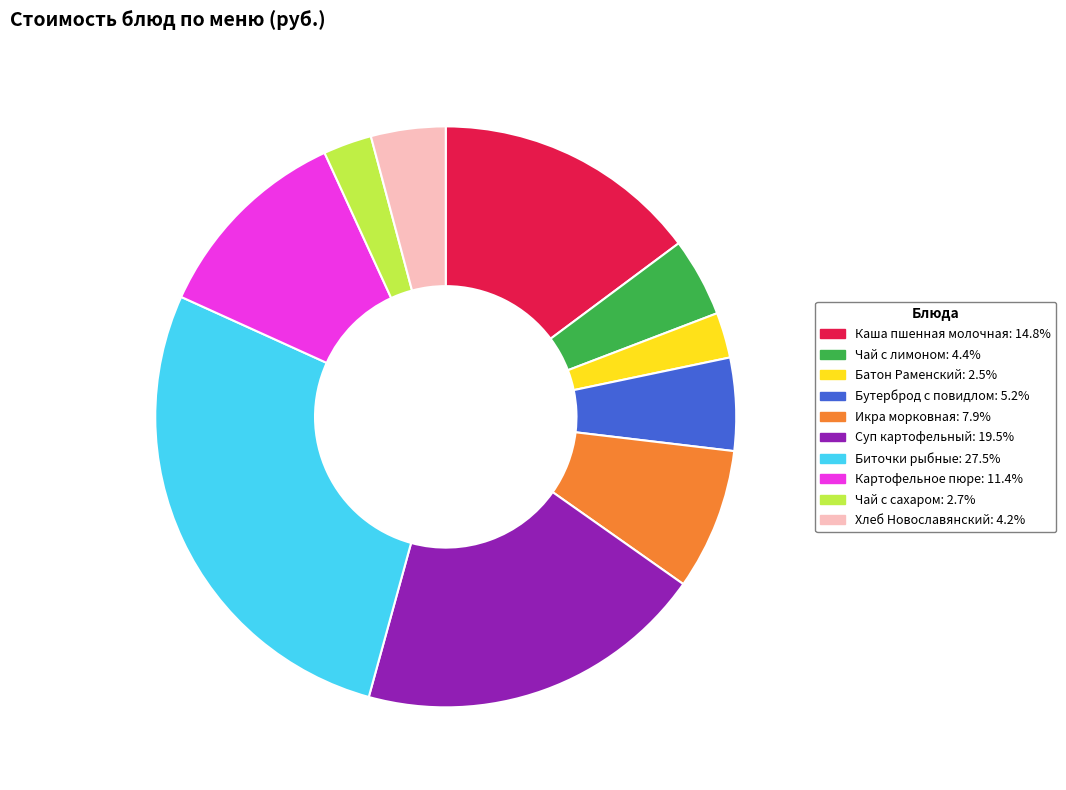

Is there a majority slice in this chart?

No